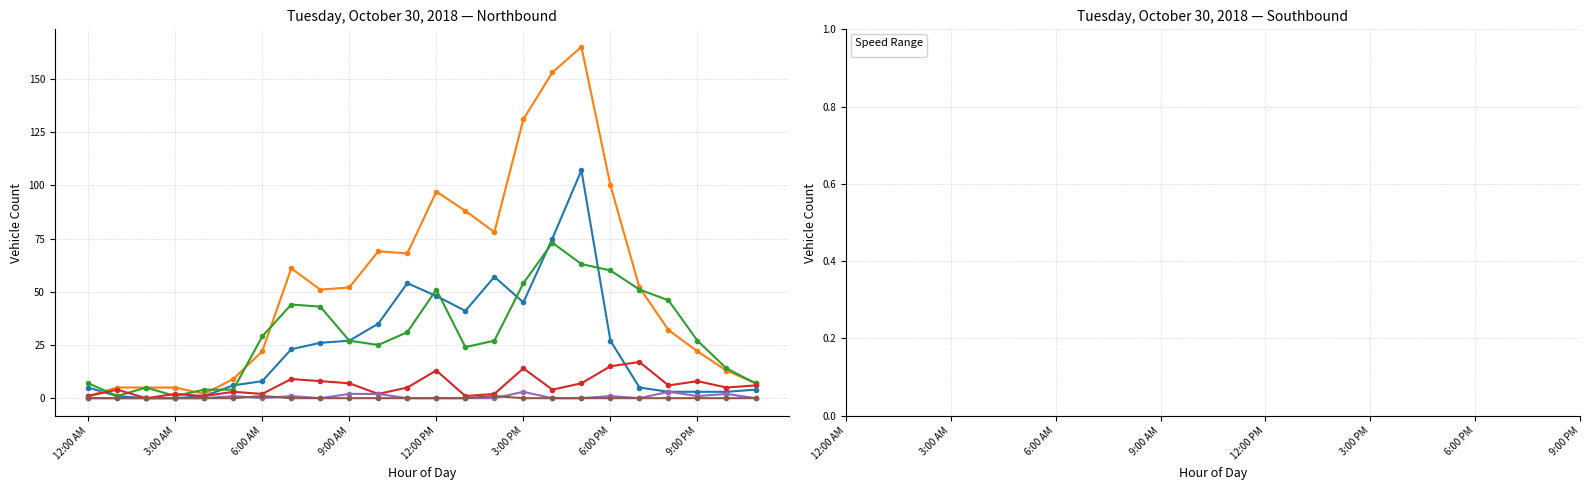

What is the greatest value displayed?

165